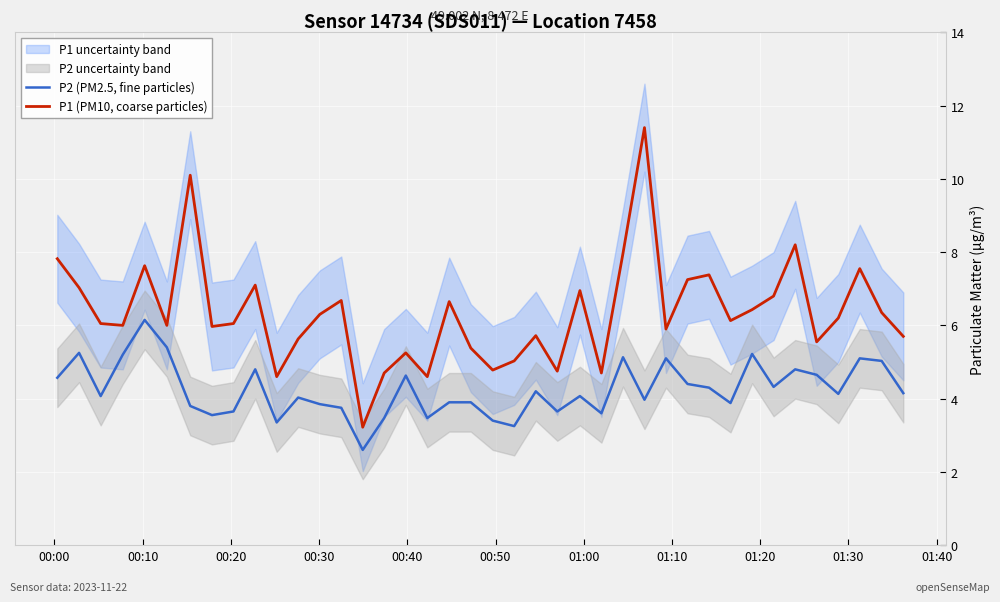

True or false: P1 (PM10, coarse particles) and P2 (PM2.5, fine particles) intersect in this chart.

False